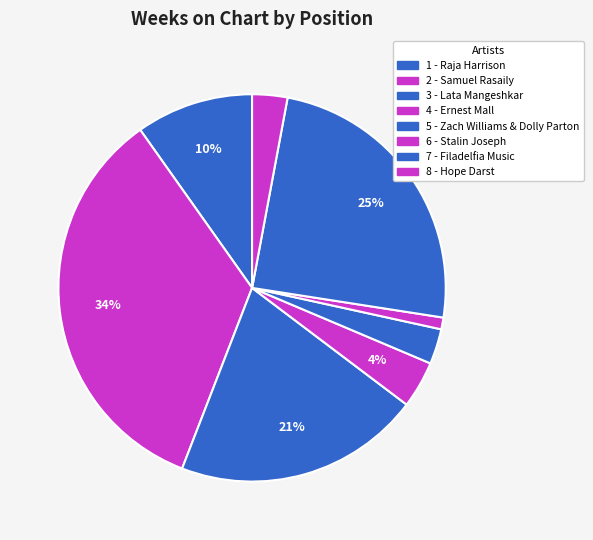

To the nearest percent, what portion does 7 - Filadelfia Music represent?

25%